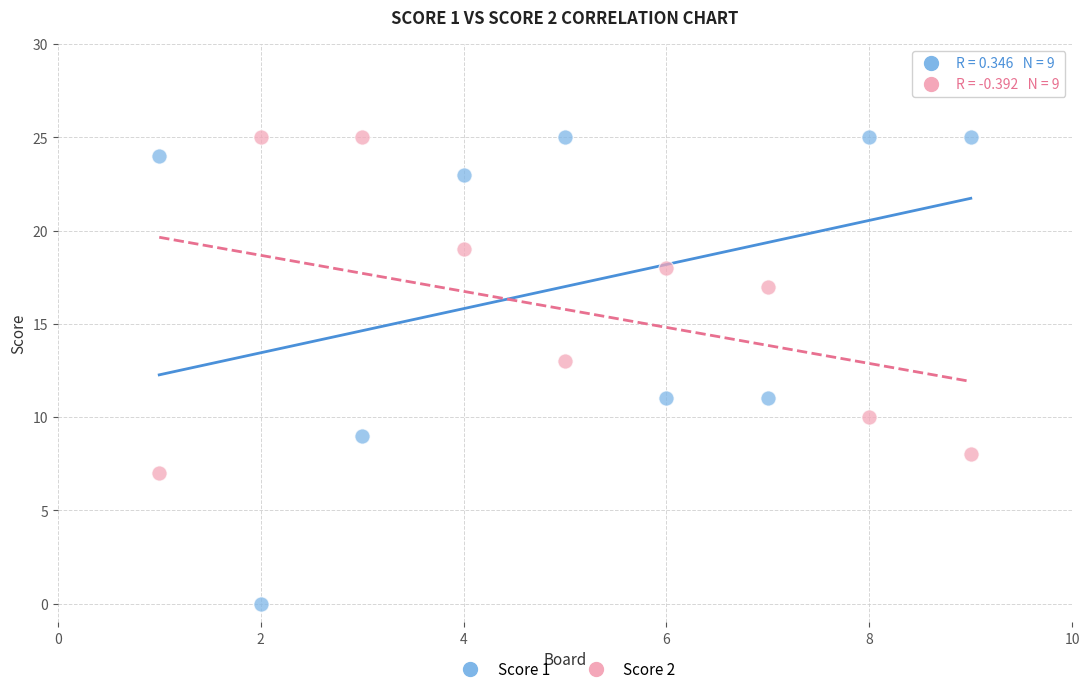

What is the X range (max minus min) for the scatter plot?

8